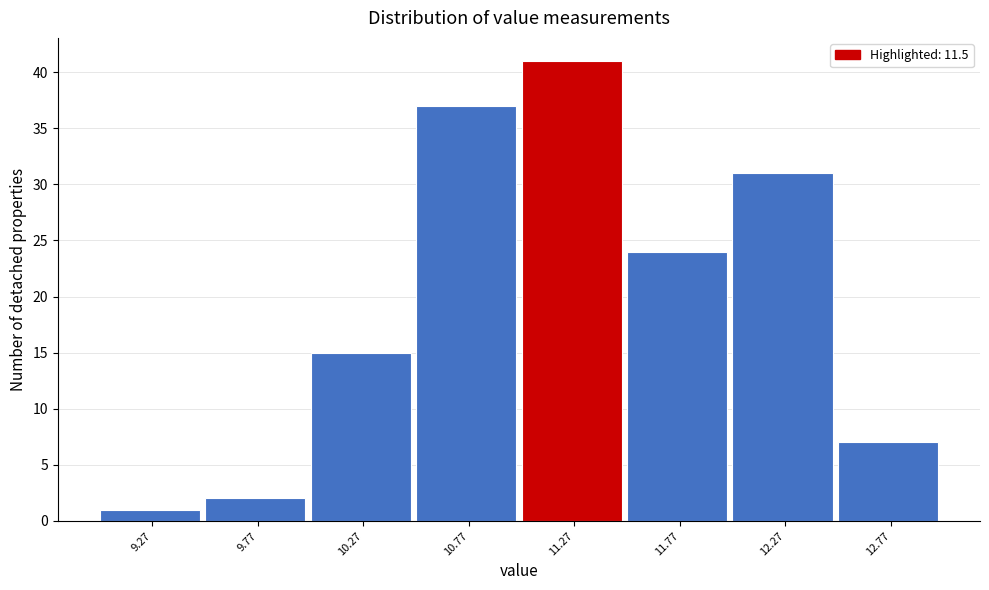

Which range on the x-axis has the tallest bar?

11.02 to 11.52